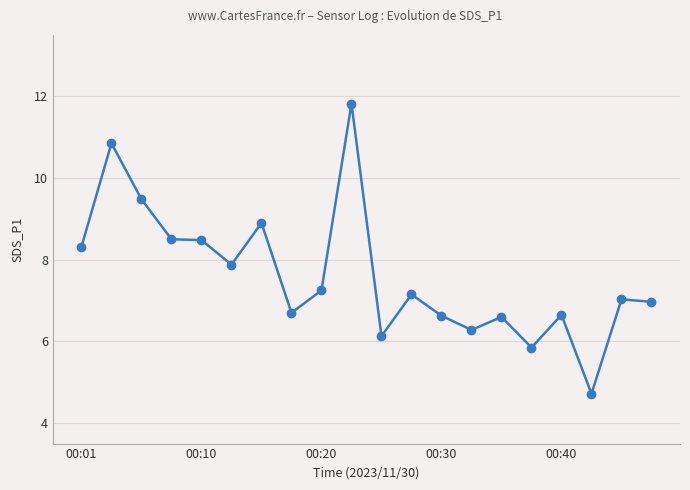

True or false: there are more than 0 points higher than both neighbors.

True